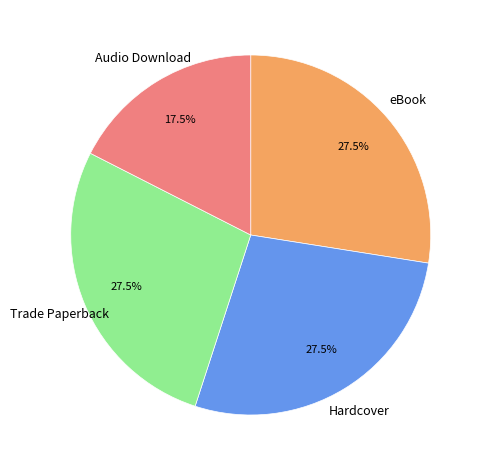

Is there any slice that represents more than half of the pie?

No